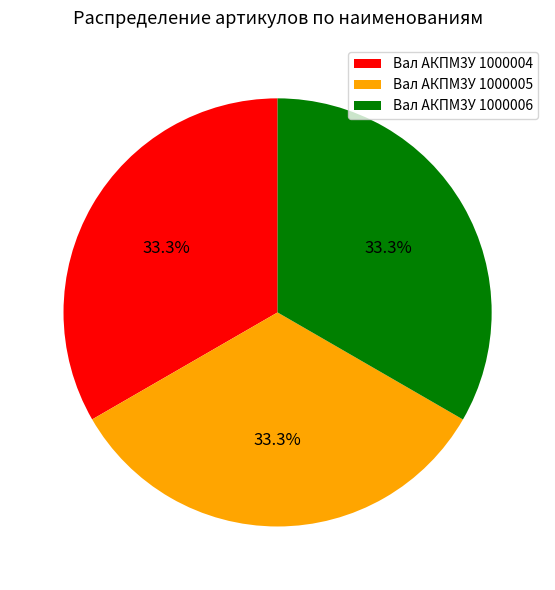

What is the ratio of the value at Вал АКПМ3У 1000004 to the value at Вал АКПМ3У 1000006?

1.0